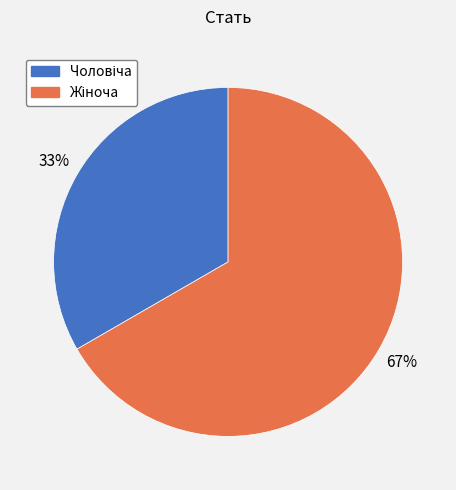

Is there any slice that represents more than half of the pie?

Yes